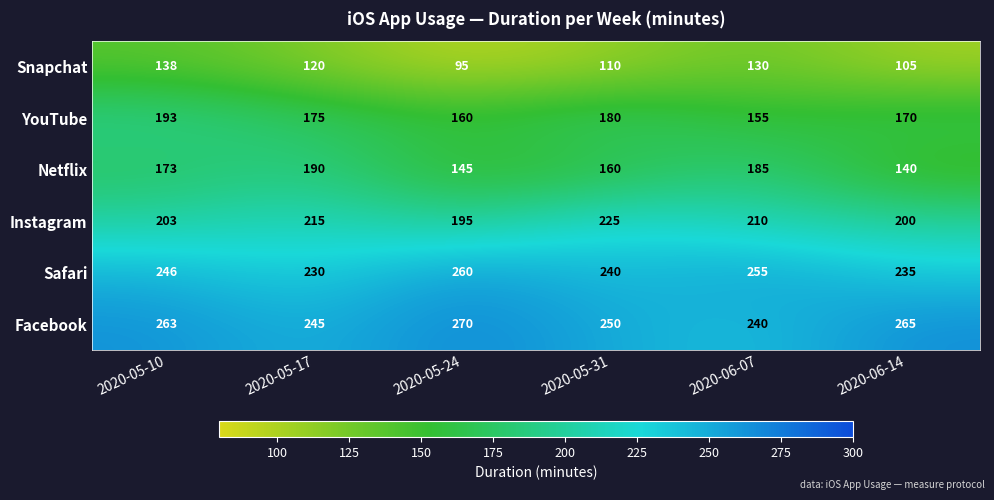

Where is Snapchat nearest to the value 116?

2020-05-17